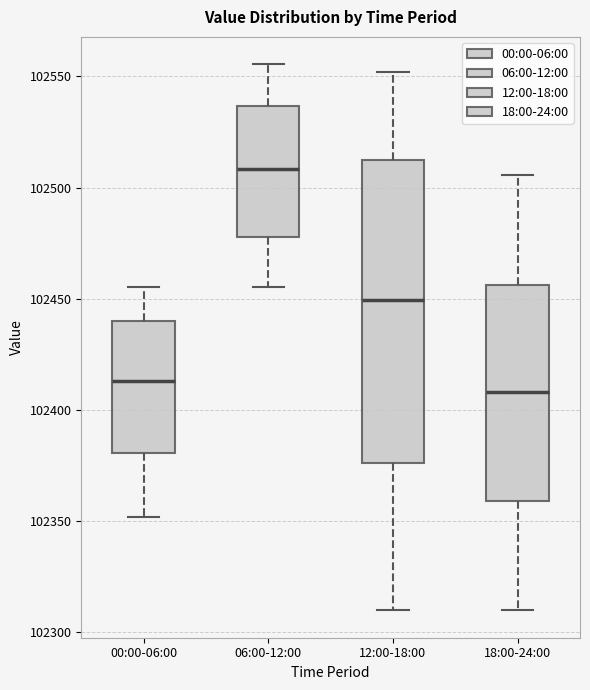

Which box is the tallest, from its lower edge to its upper edge?

12:00-18:00